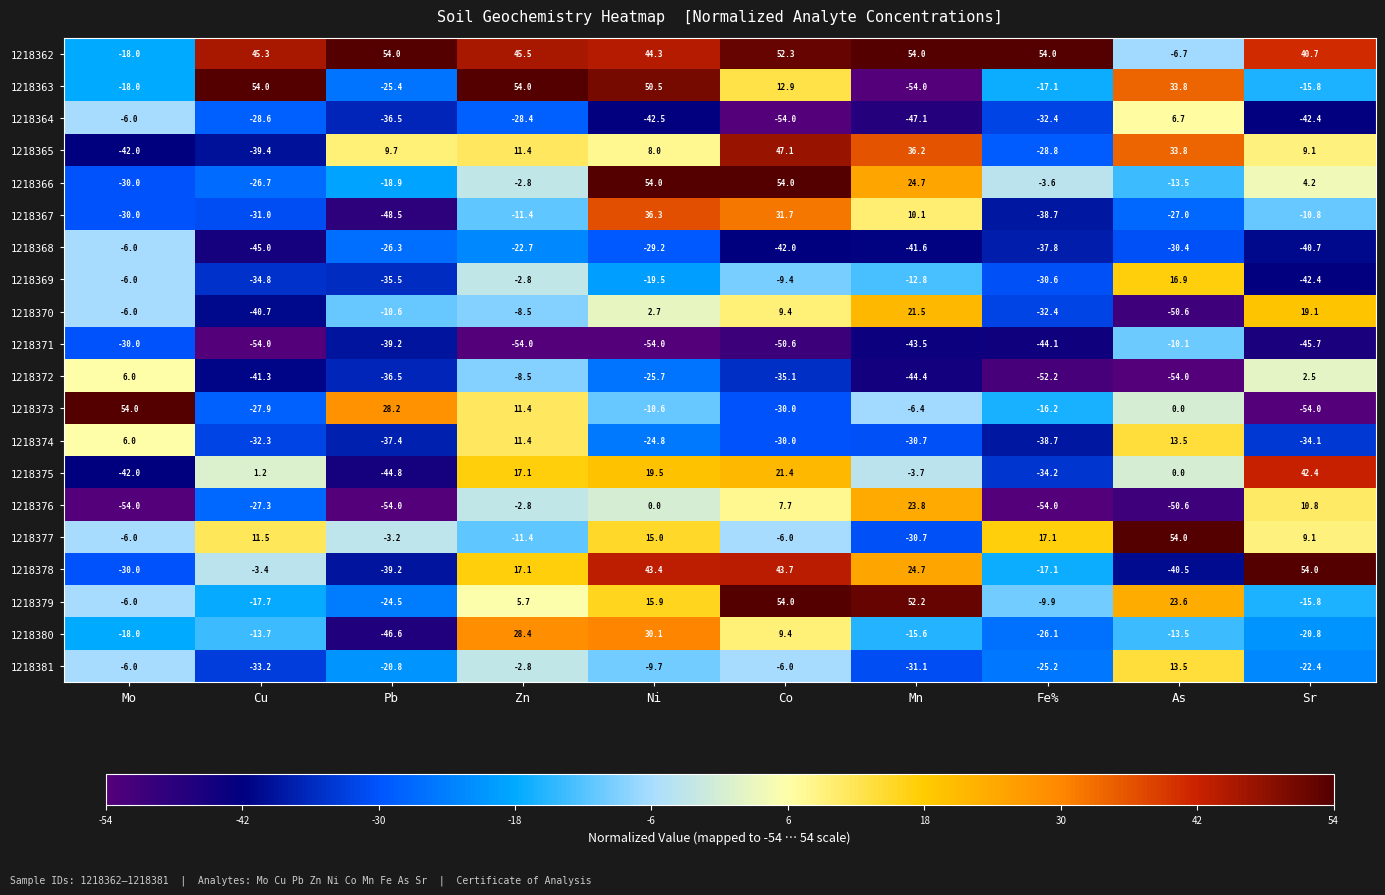

What is the maximum value shown in the chart?

54.0